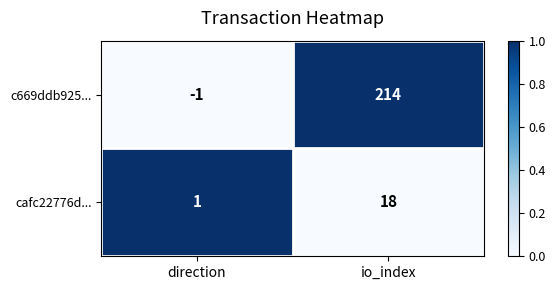

True or false: cafc22776d... has a value of 30 at io_index.

False